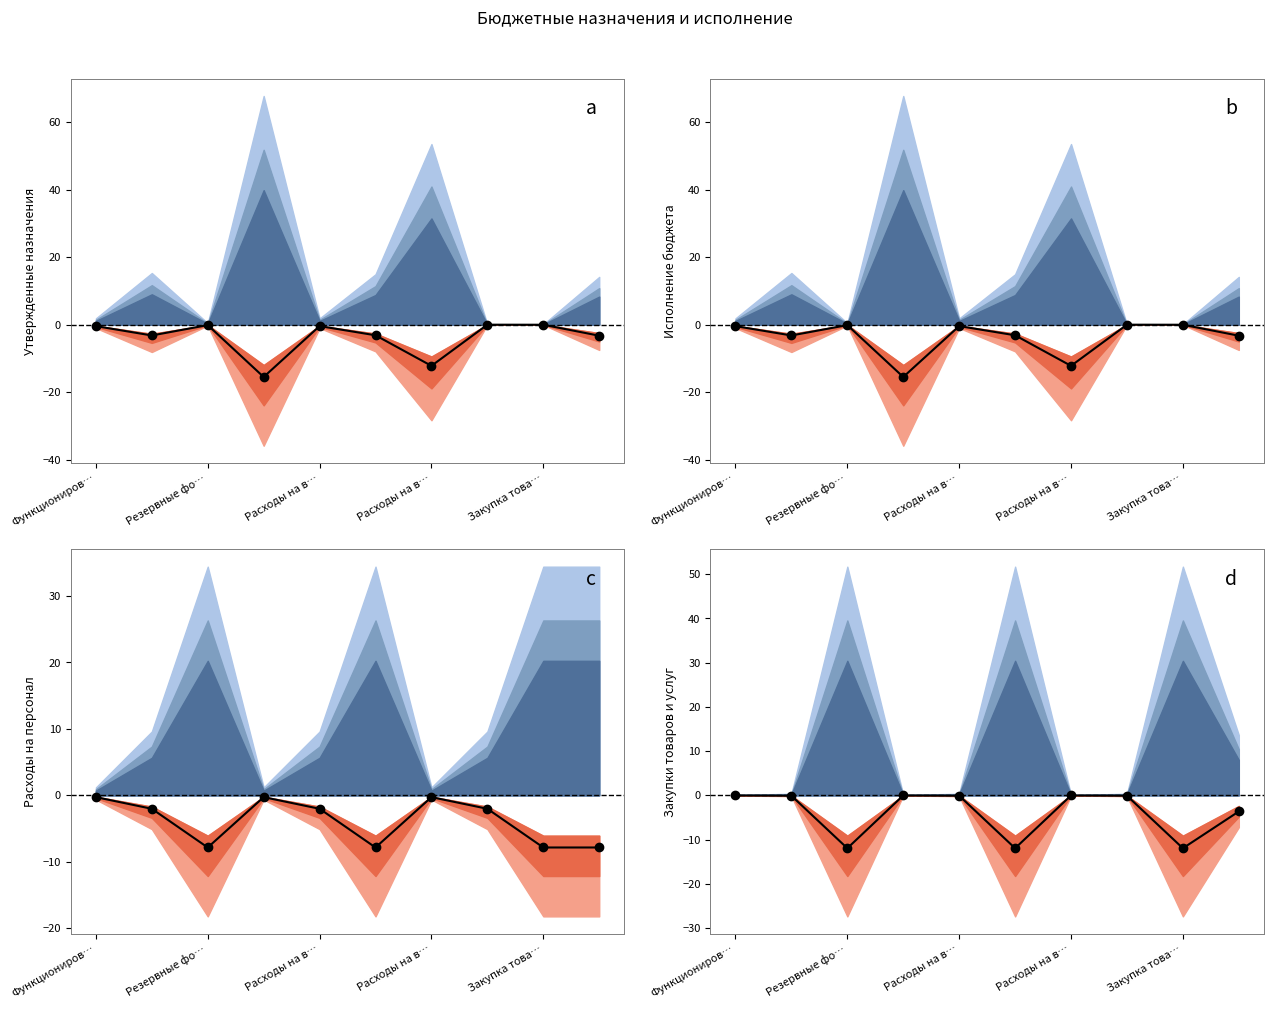

At which label is the value closest to -5?

9